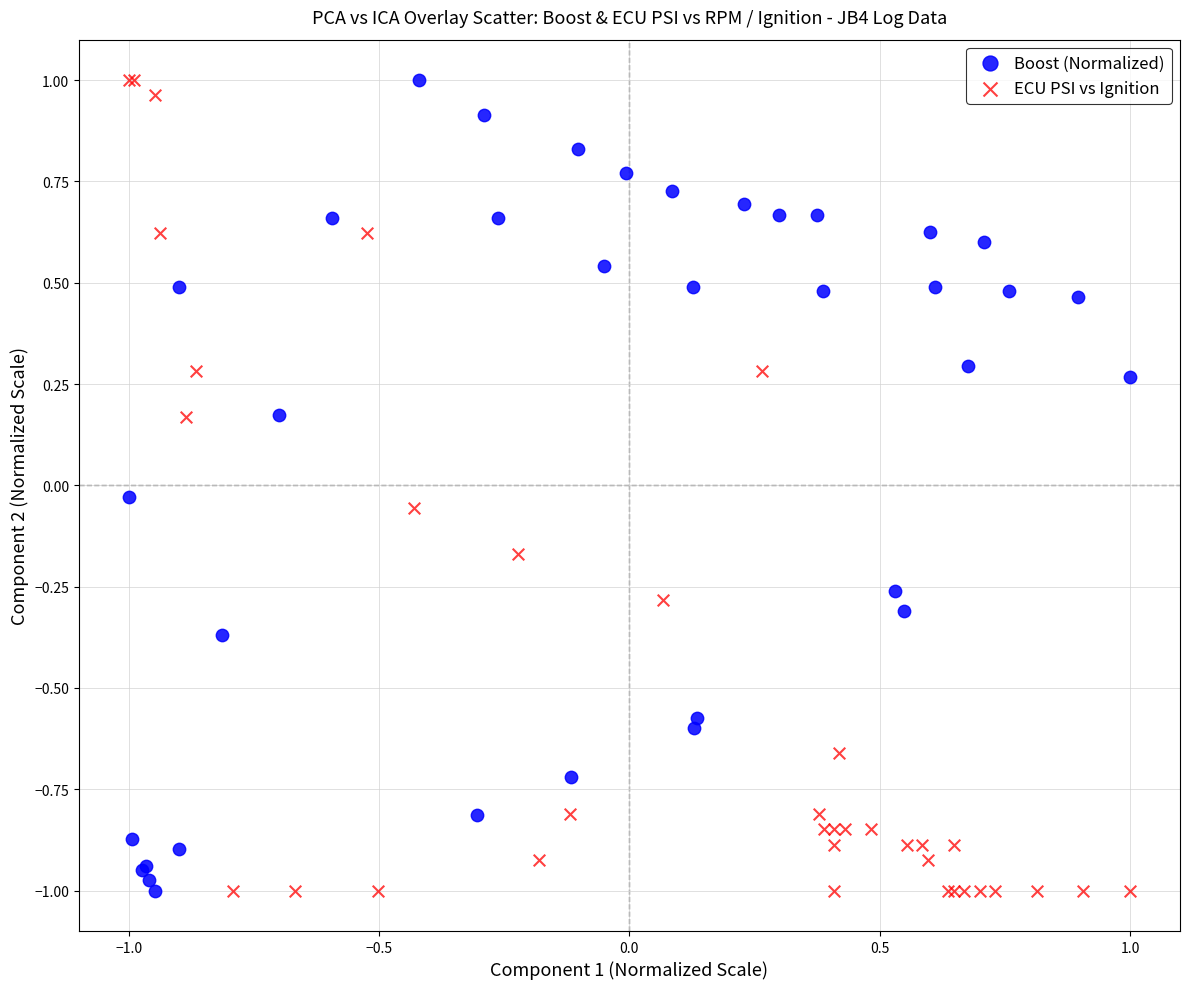

What are all the series names shown in the legend?

Boost (Normalized), ECU PSI vs Ignition